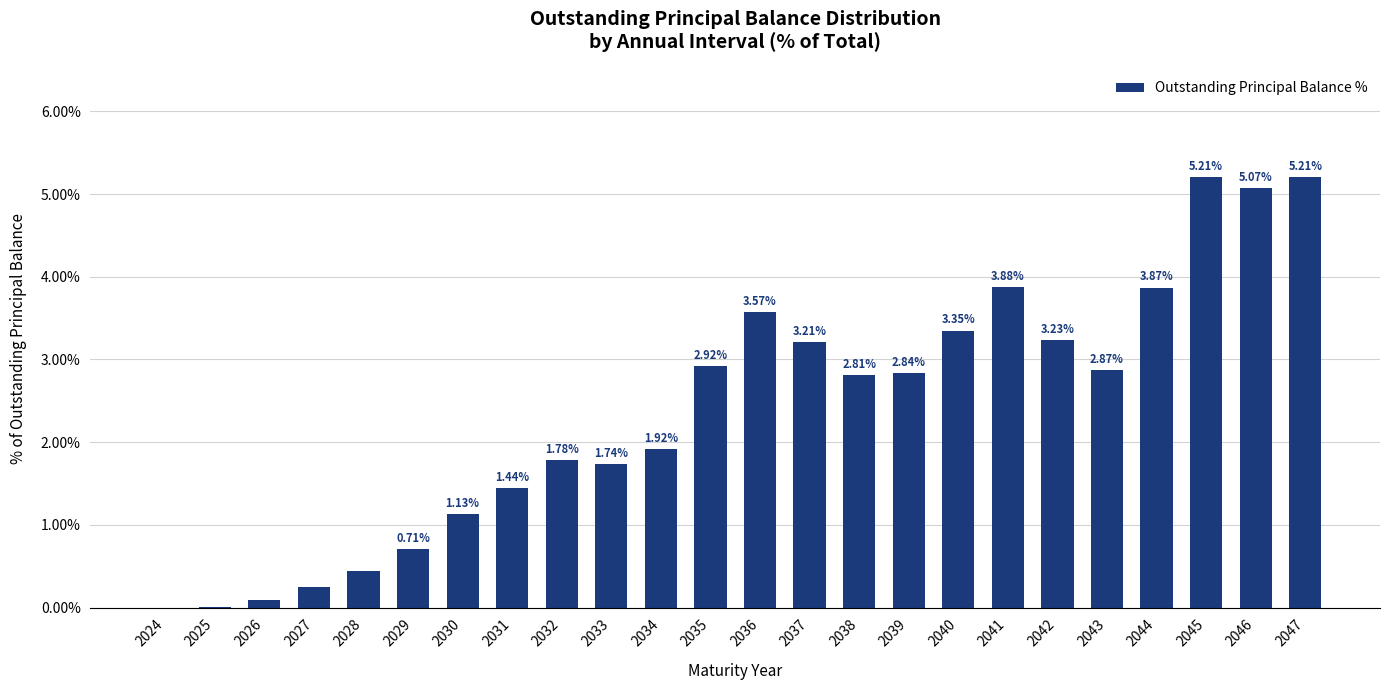

What is the change in value from 2025 to 2030?

+1.1